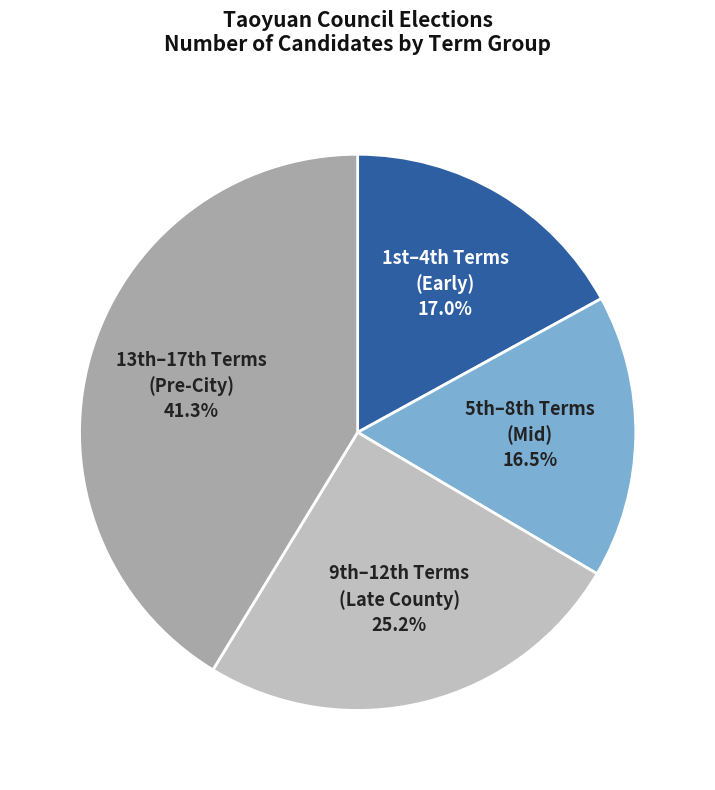

Count the number of slices in the pie.

4